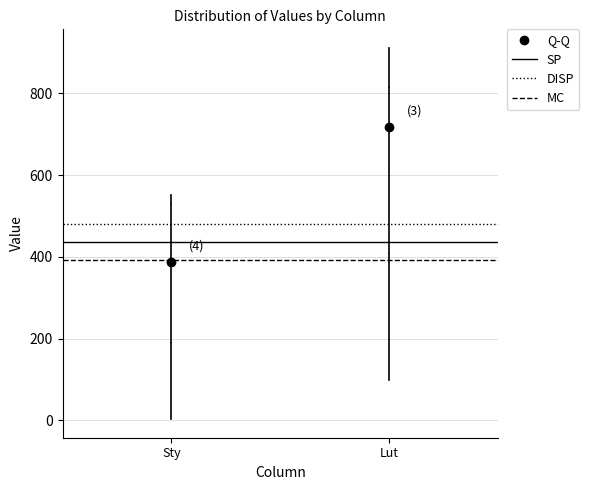

Which box has the lowest median line?

Sty